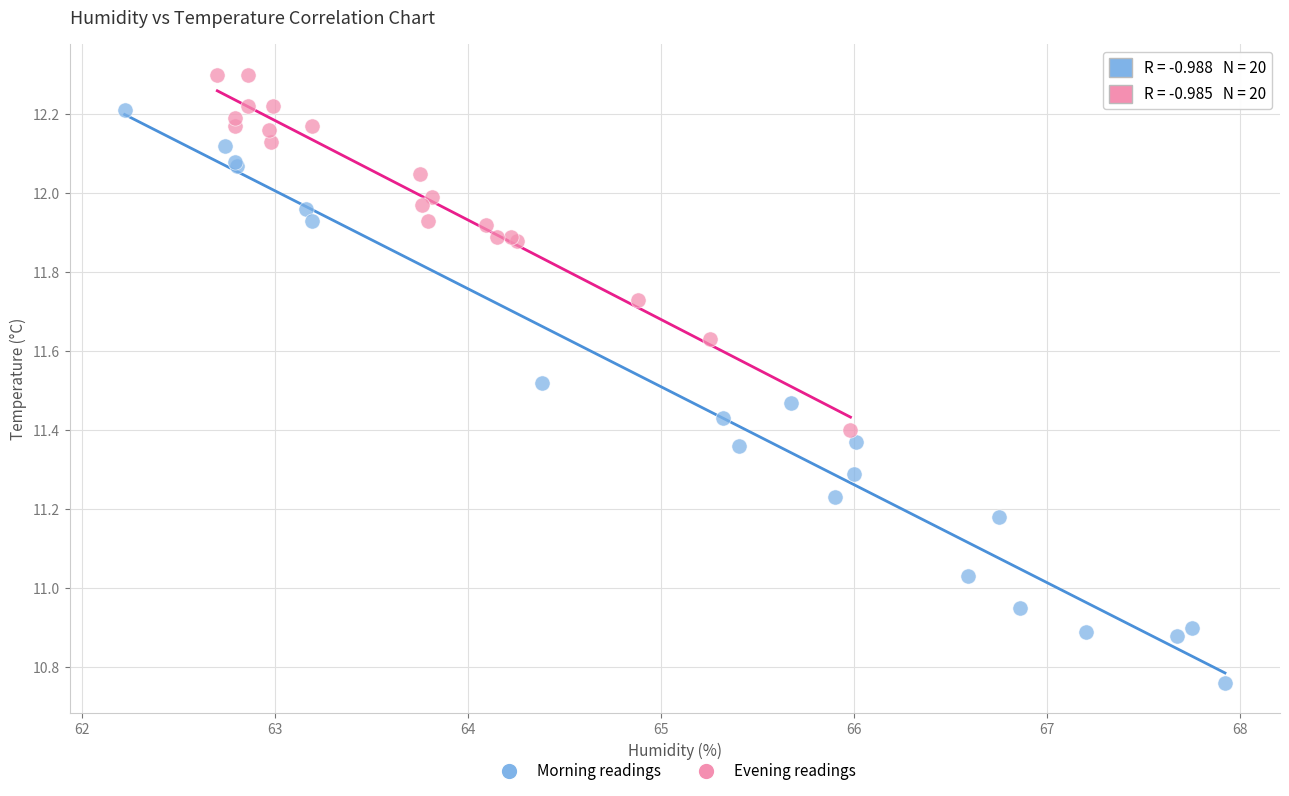

Which series has the largest Y range (max minus min)?

Morning readings